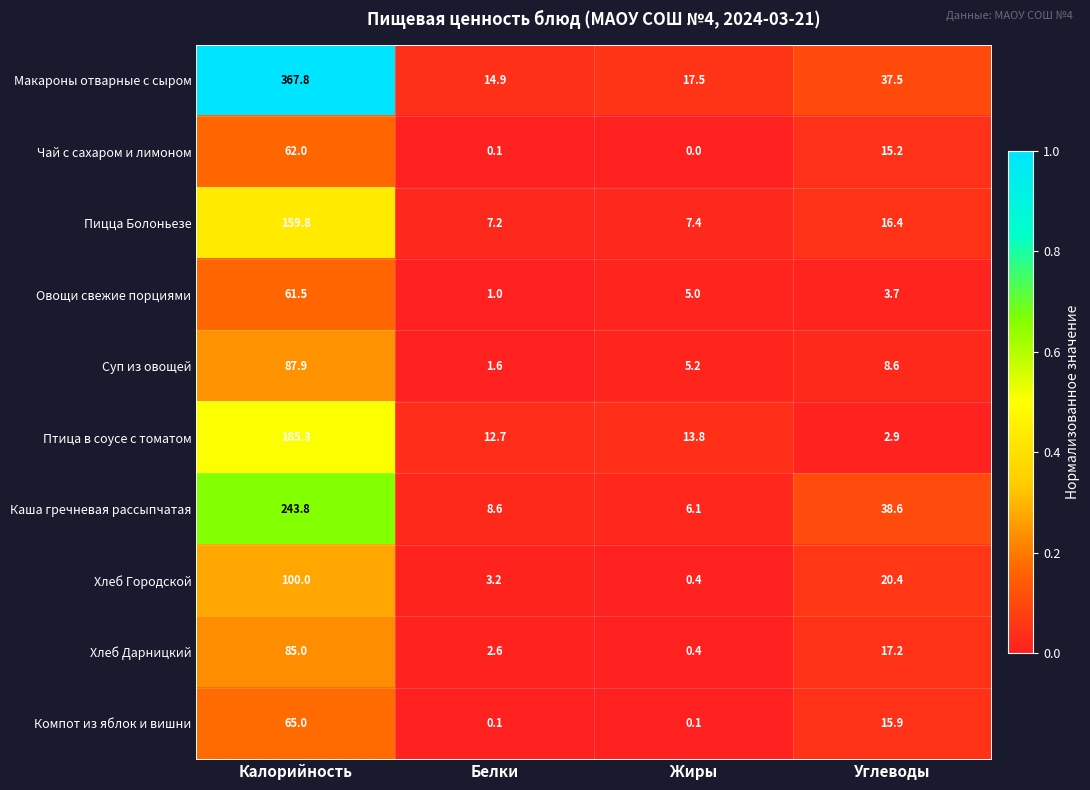

The Овощи свежие порциями series shows 40.3 at Калорийность. True or false?

False